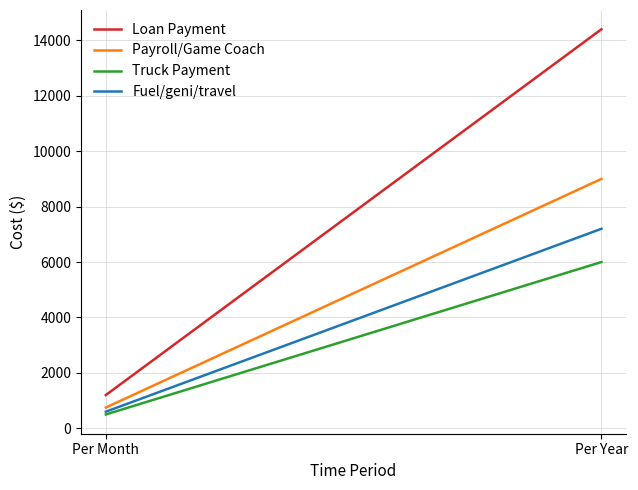

The value of Payroll/Game Coach at Per Month is 750. True or false?

True